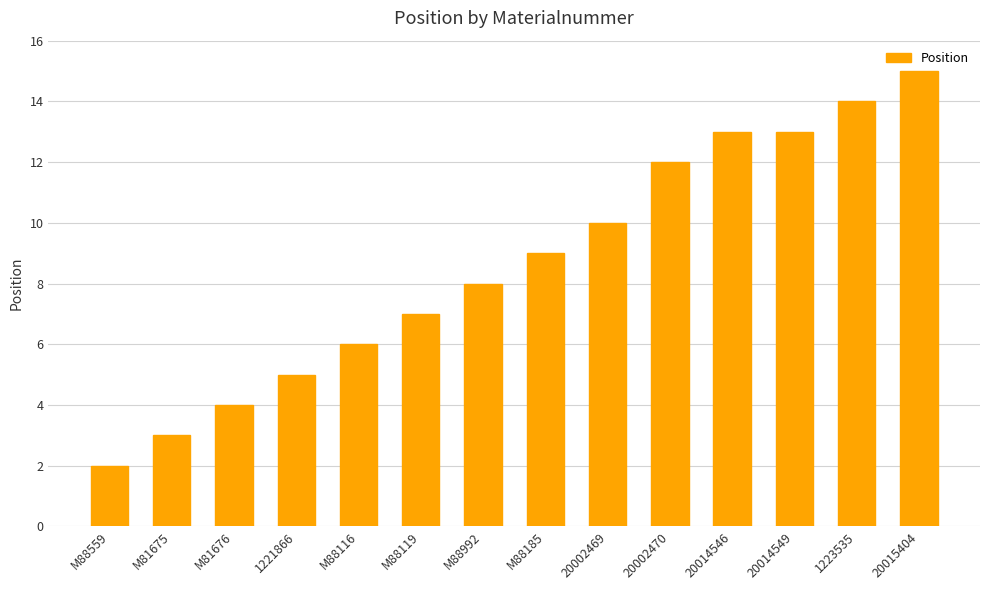

Reading left to right, transcribe all the data shown in this chart.

2	3	4	5	6	7	8	9	10	12	13	13	14	15